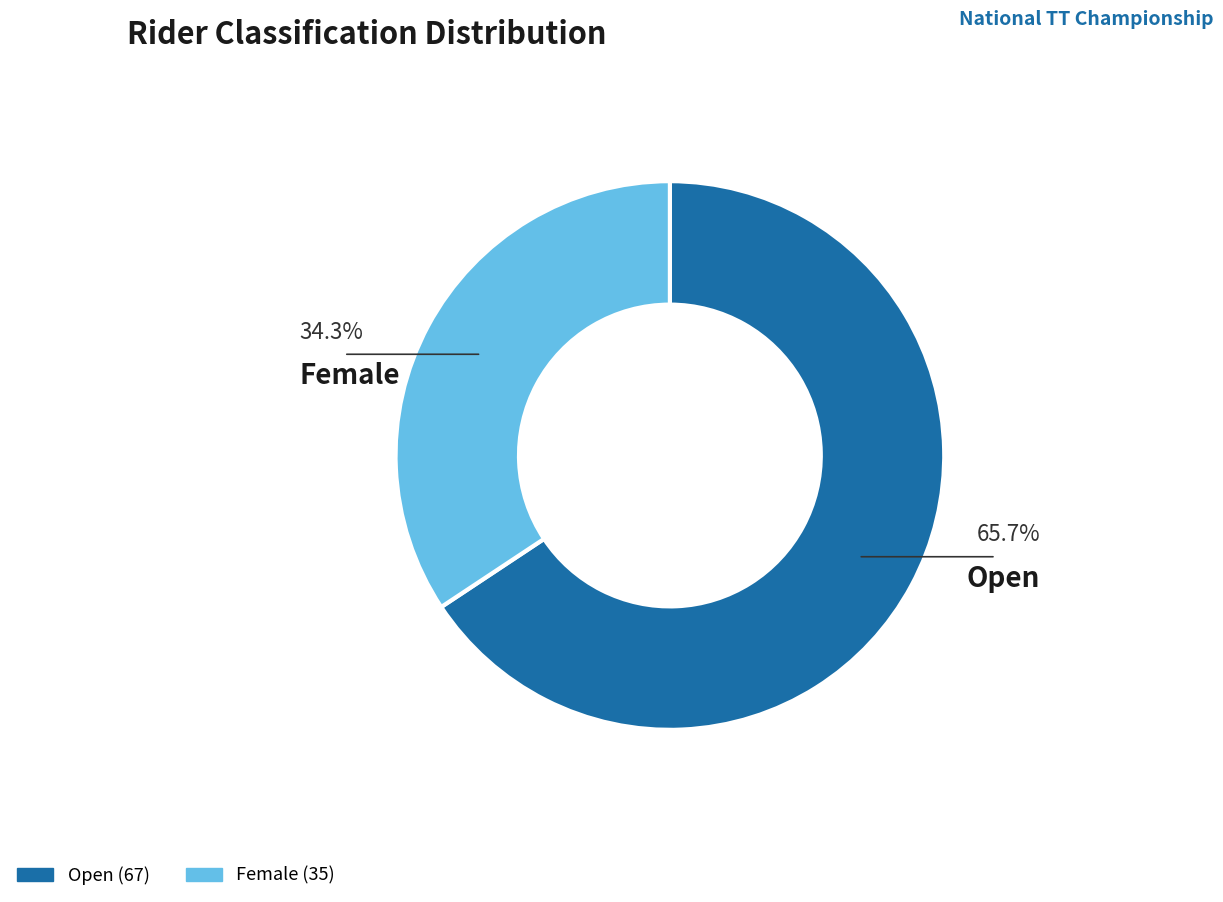

Do Open and Female together represent more than half of the pie?

Yes